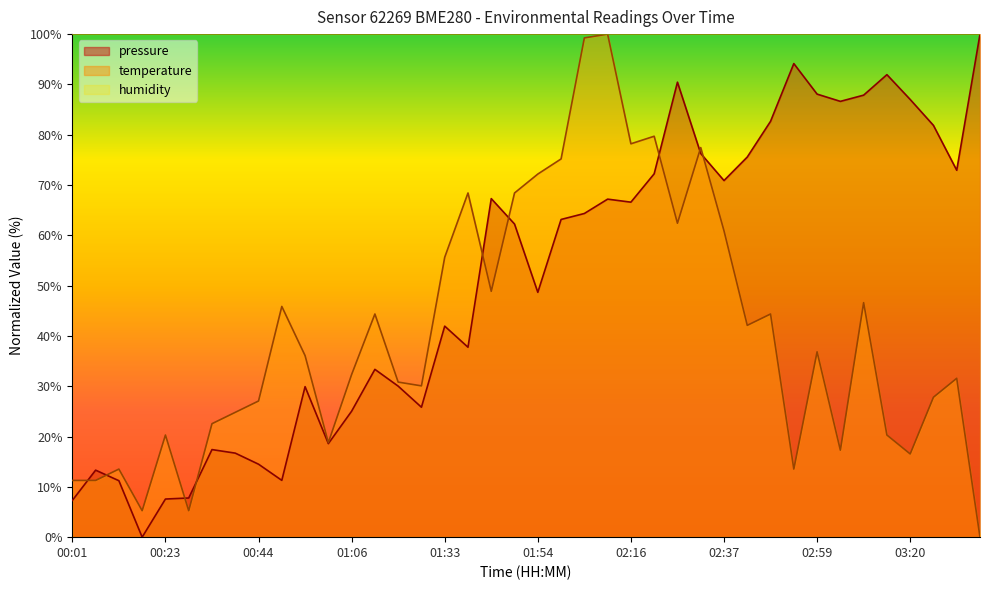

What is the difference between the maximum and minimum values in the temperature series?

100.0